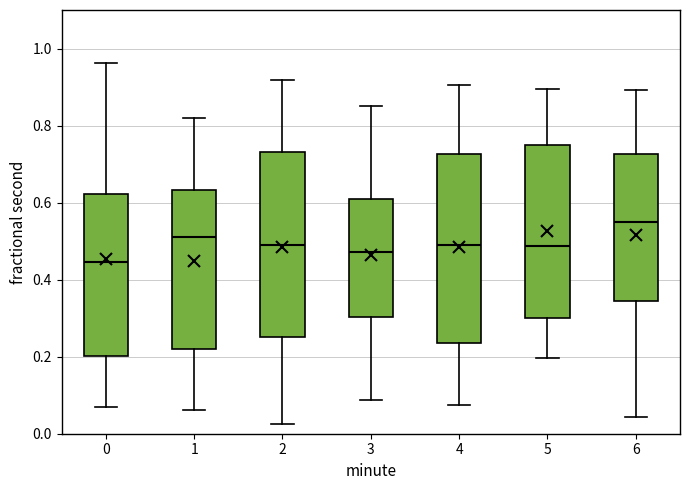

Where is the lower edge of the box at x = 0 on the y-axis? The values are not printed on the chart, so give them approximately, as read against the axis.

0.20